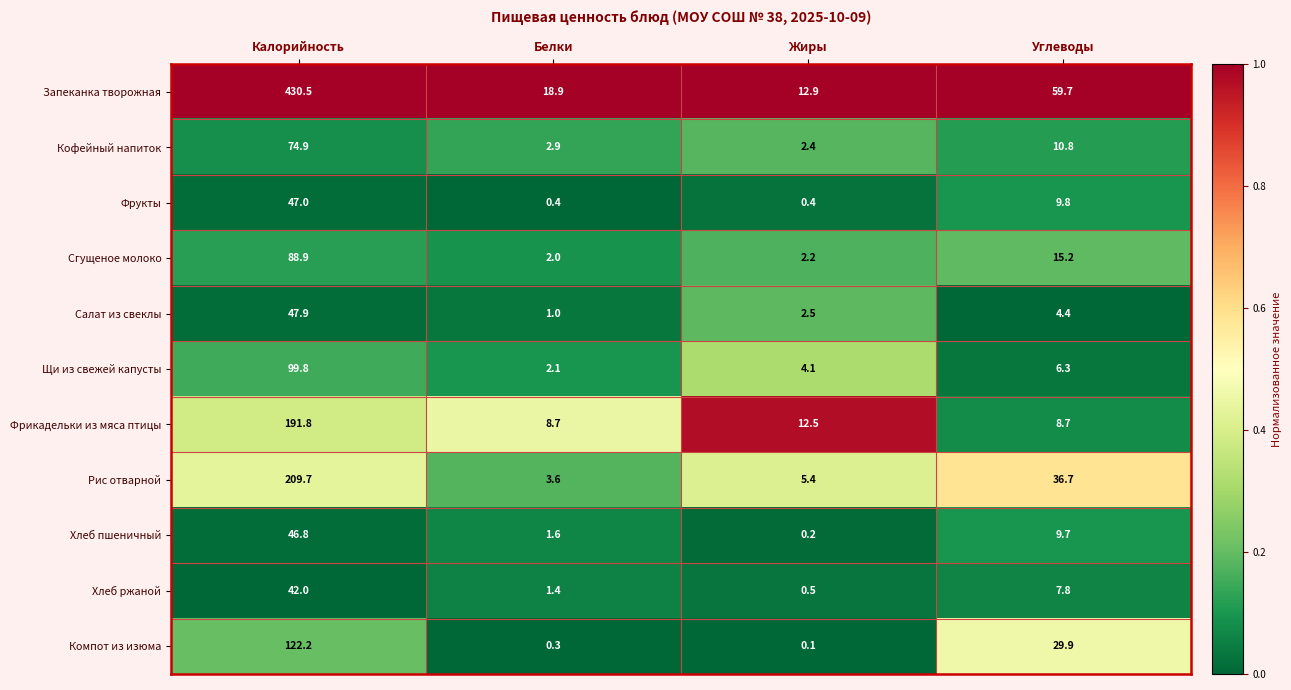

Where is Сгущеное молоко nearest to the value 45?

Углеводы